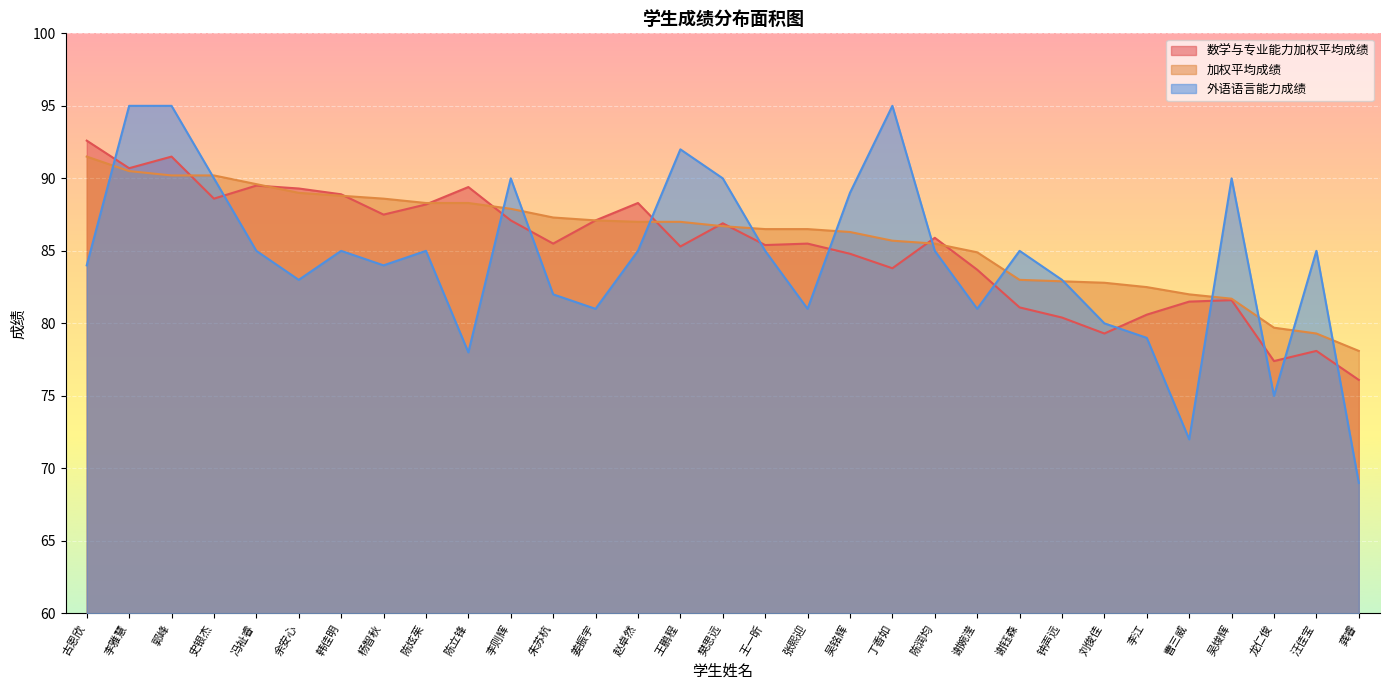

What is the sum of all 加权平均成绩 values?

2665.4